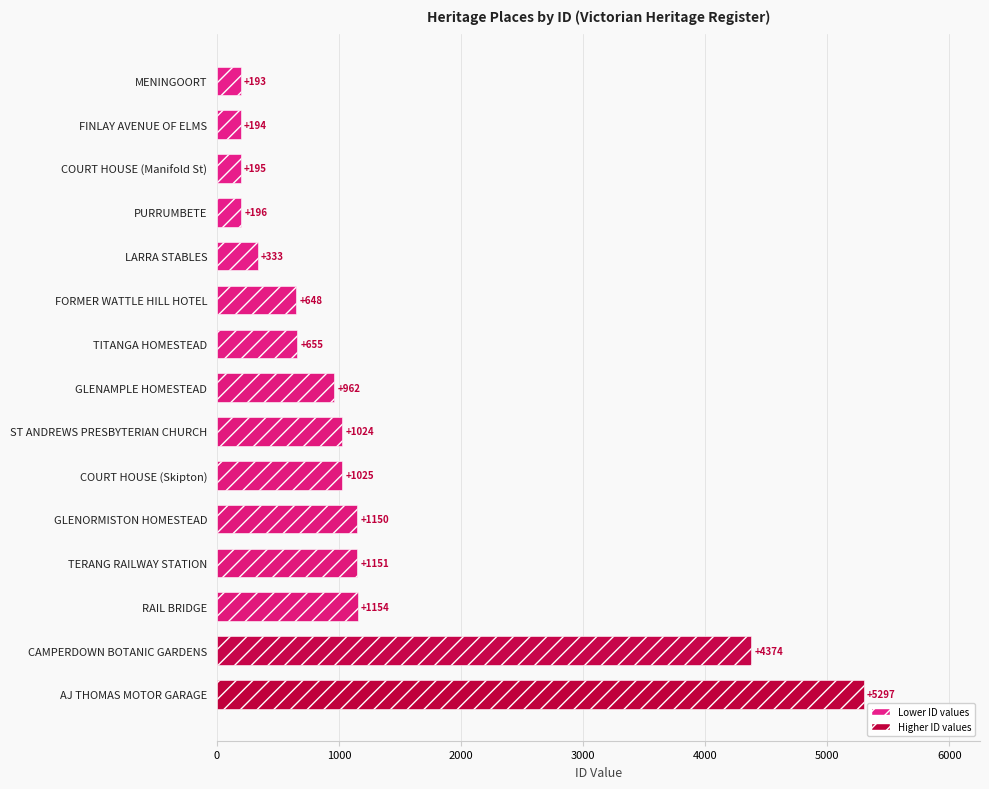

Reading top to bottom, list all the values displayed in this chart.

193	194	195	196	333	648	655	962	1024	1025	1150	1151	1154	4374	5297